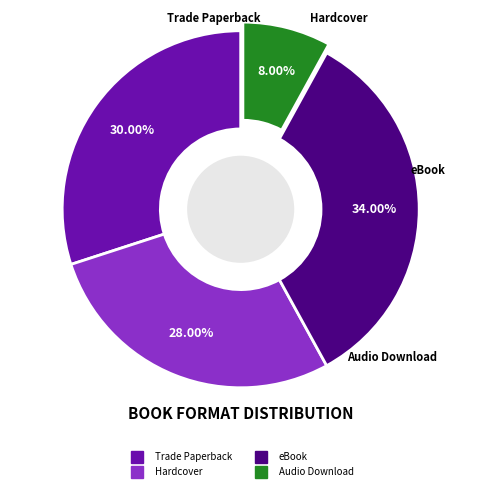

Approximately how many times larger is the value at Trade Paperback compared to Hardcover?

1.1